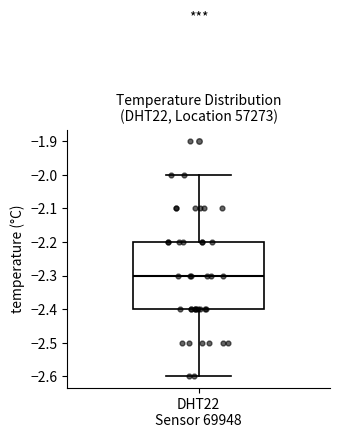

Transcribe this box plot: give where the median line is, the range the box spans, and where the two whiskers end, as read against the y-axis. The values are not printed on the chart, so give them approximately, as read against the axis.

median -2.3, box -2.4 to -2.2, whiskers -2.6 to -2.0